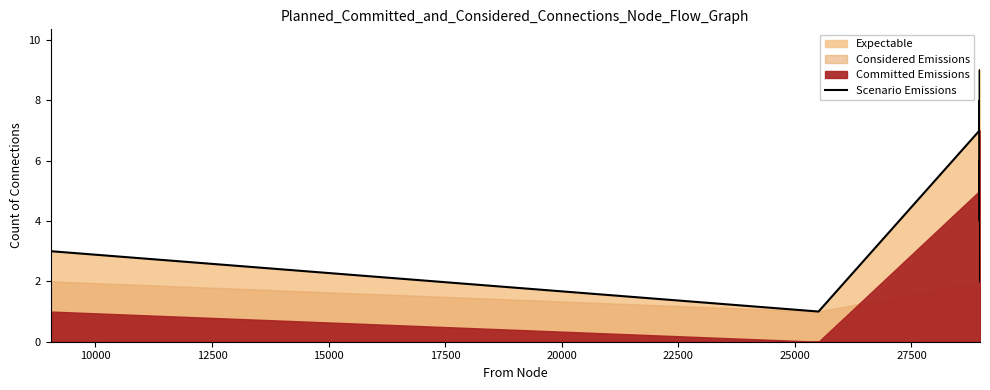

Is it true that the value at 17500 is 6?

False